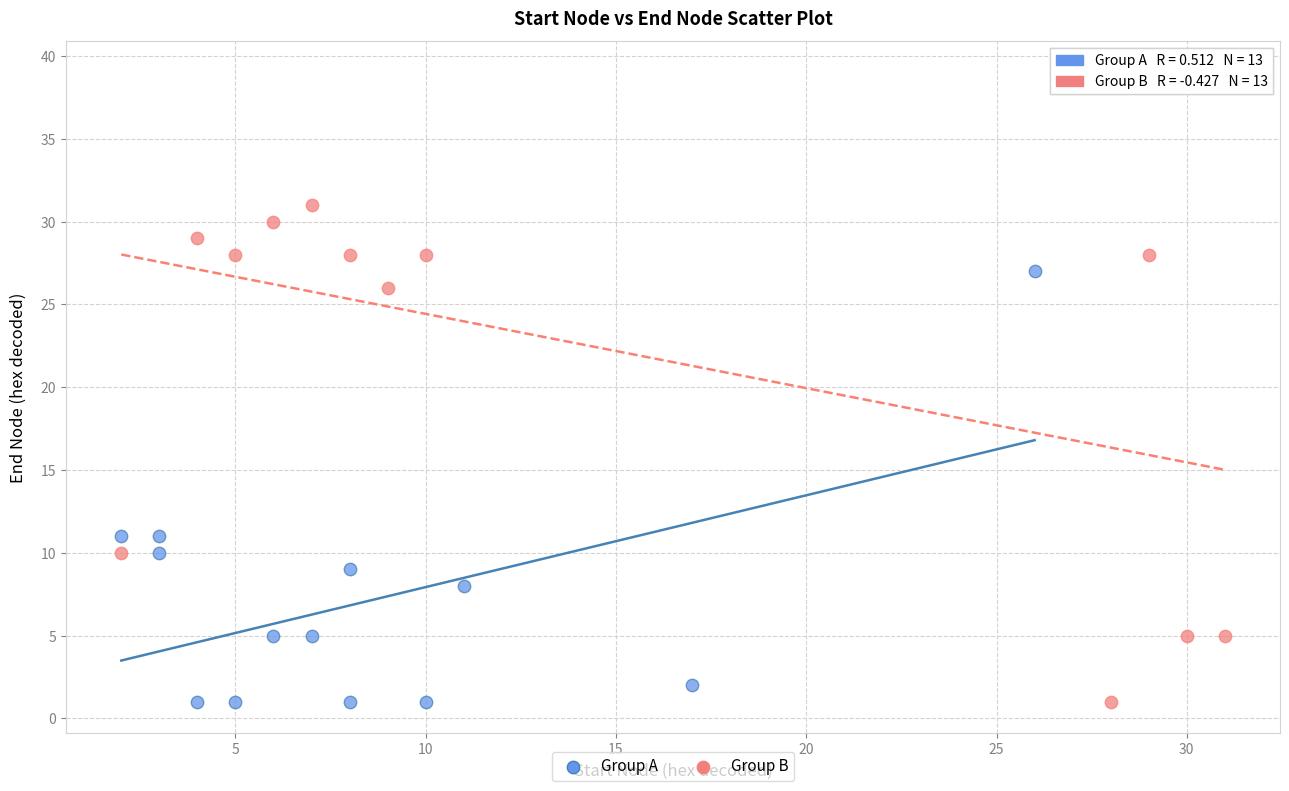

Which series has the widest spread of Y values?

Group B